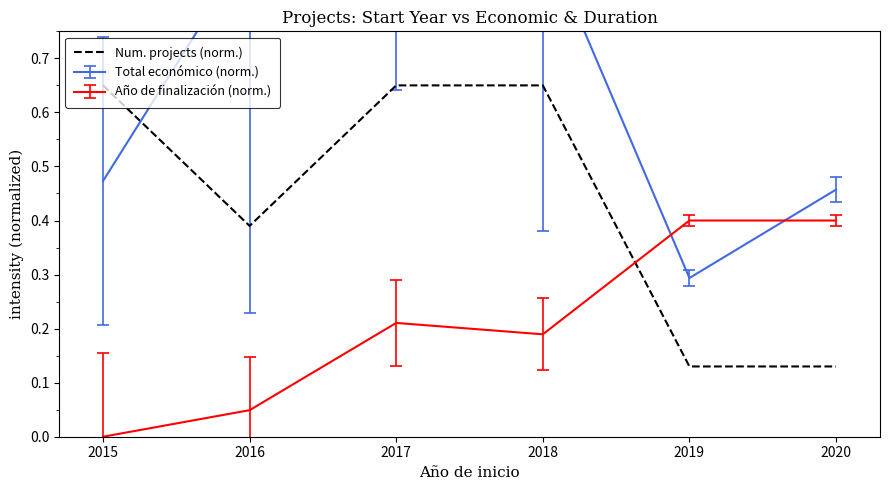

What is the maximum value shown in the chart?

0.7